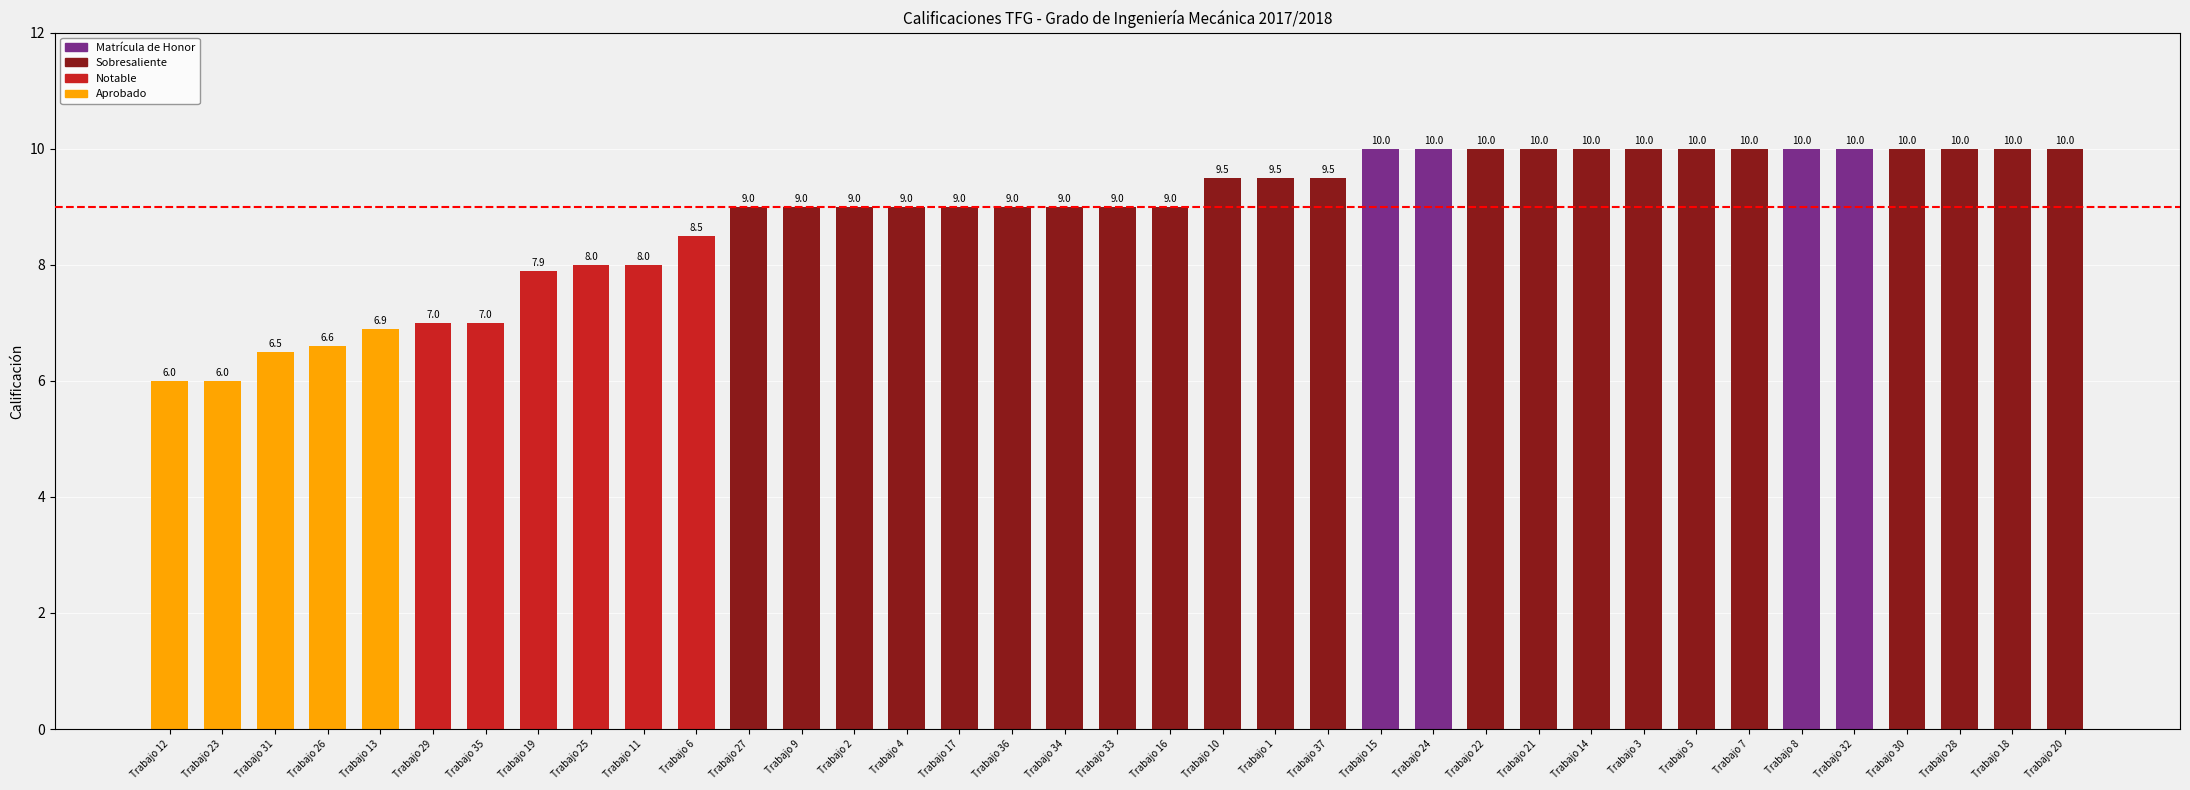

What is the change in value from Trabajo 1 to Trabajo 32?

+0.5